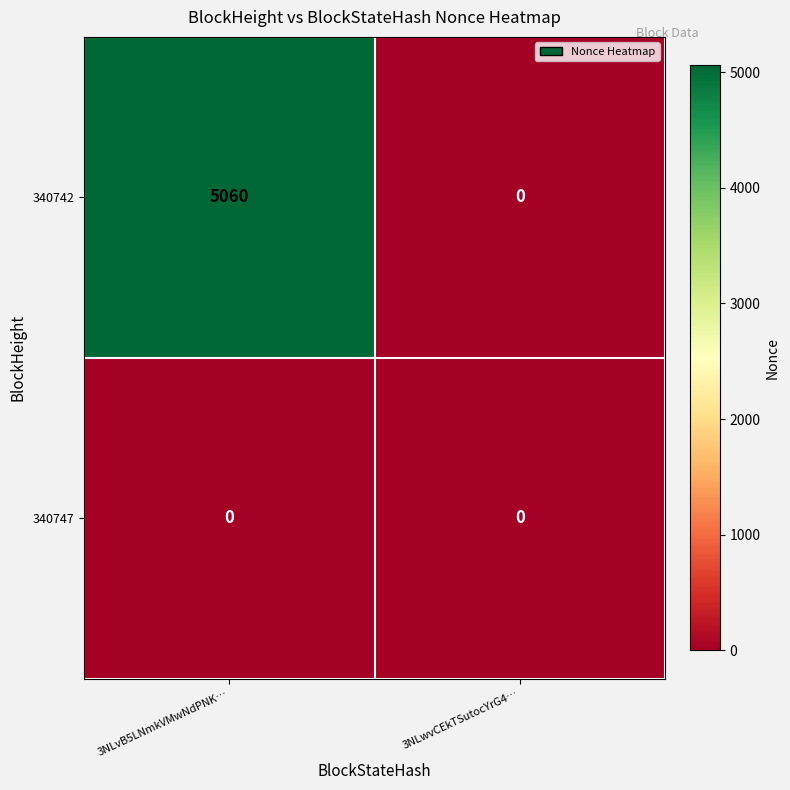

Reading left to right, what are all the values shown in this chart?

340742: 3NLvB5LNmkVMwNdPNK…=5060	3NLwvCEkTSutocYrG4…=0
340747: 3NLvB5LNmkVMwNdPNK…=0	3NLwvCEkTSutocYrG4…=0